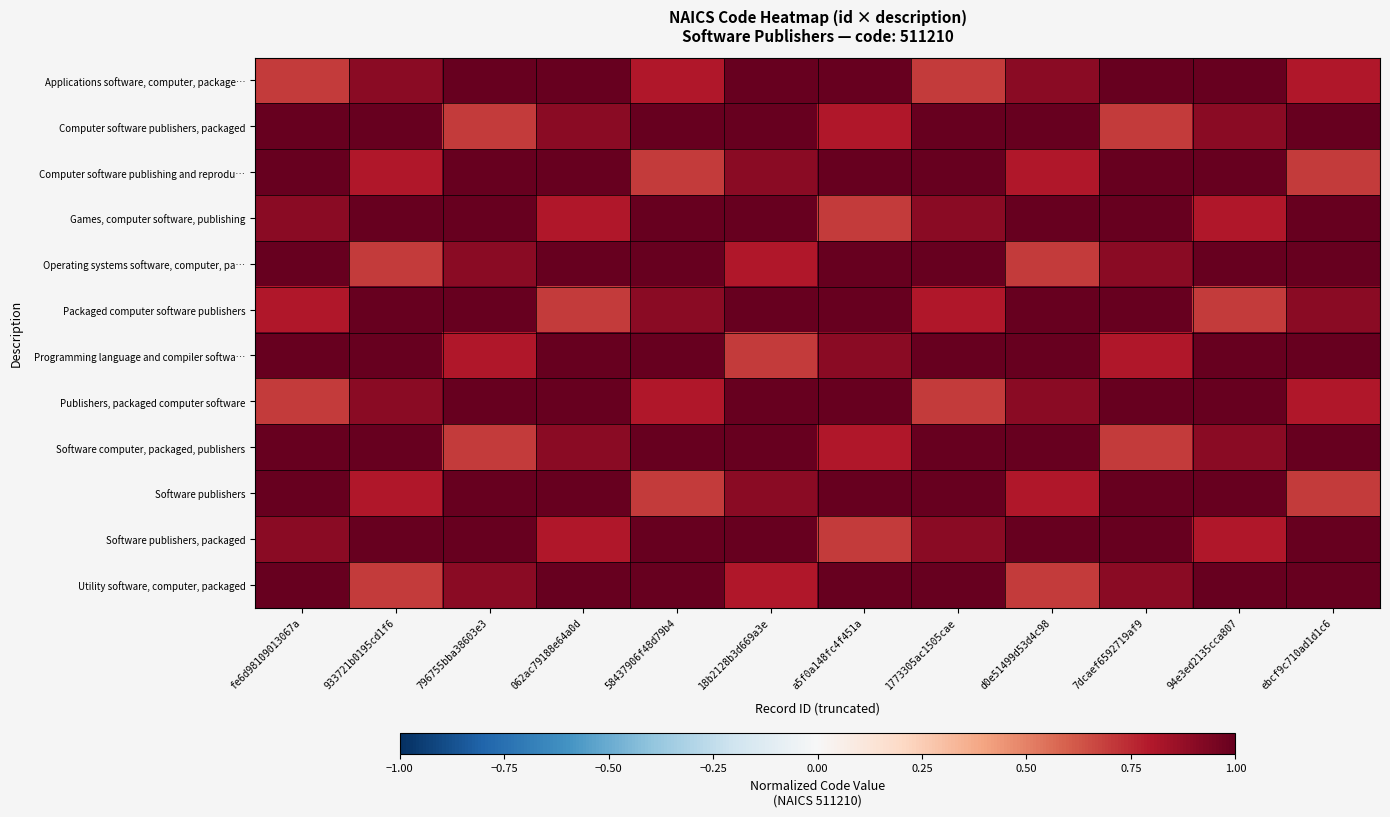

Reading left to right, extract all data points from this chart.

Applications software, computer, package…: fe6d98109013067a=0.7	933721b0195cd1f6=0.9	796755bba38603e3=1.0	062ac79188e64a0d=1.0	58437906f48d79b4=0.8	18b2128b3d669a3e=1.0	a5f0a148fc4f451a=1.0	1773305ac1505cae=0.7	d0e51499d53d4c98=0.9	7dcaef6592719af9=1.0	94e3ed2135cca807=1.0	ebcf9c710ad1d1c6=0.8
Computer software publishers, packaged: fe6d98109013067a=1.0	933721b0195cd1f6=1.0	796755bba38603e3=0.7	062ac79188e64a0d=0.9	58437906f48d79b4=1.0	18b2128b3d669a3e=1.0	a5f0a148fc4f451a=0.8	1773305ac1505cae=1.0	d0e51499d53d4c98=1.0	7dcaef6592719af9=0.7	94e3ed2135cca807=0.9	ebcf9c710ad1d1c6=1.0
Computer software publishing and reprodu…: fe6d98109013067a=1.0	933721b0195cd1f6=0.8	796755bba38603e3=1.0	062ac79188e64a0d=1.0	58437906f48d79b4=0.7	18b2128b3d669a3e=0.9	a5f0a148fc4f451a=1.0	1773305ac1505cae=1.0	d0e51499d53d4c98=0.8	7dcaef6592719af9=1.0	94e3ed2135cca807=1.0	ebcf9c710ad1d1c6=0.7
Games, computer software, publishing: fe6d98109013067a=0.9	933721b0195cd1f6=1.0	796755bba38603e3=1.0	062ac79188e64a0d=0.8	58437906f48d79b4=1.0	18b2128b3d669a3e=1.0	a5f0a148fc4f451a=0.7	1773305ac1505cae=0.9	d0e51499d53d4c98=1.0	7dcaef6592719af9=1.0	94e3ed2135cca807=0.8	ebcf9c710ad1d1c6=1.0
Operating systems software, computer, pa…: fe6d98109013067a=1.0	933721b0195cd1f6=0.7	796755bba38603e3=0.9	062ac79188e64a0d=1.0	58437906f48d79b4=1.0	18b2128b3d669a3e=0.8	a5f0a148fc4f451a=1.0	1773305ac1505cae=1.0	d0e51499d53d4c98=0.7	7dcaef6592719af9=0.9	94e3ed2135cca807=1.0	ebcf9c710ad1d1c6=1.0
Packaged computer software publishers: fe6d98109013067a=0.8	933721b0195cd1f6=1.0	796755bba38603e3=1.0	062ac79188e64a0d=0.7	58437906f48d79b4=0.9	18b2128b3d669a3e=1.0	a5f0a148fc4f451a=1.0	1773305ac1505cae=0.8	d0e51499d53d4c98=1.0	7dcaef6592719af9=1.0	94e3ed2135cca807=0.7	ebcf9c710ad1d1c6=0.9
Programming language and compiler softwa…: fe6d98109013067a=1.0	933721b0195cd1f6=1.0	796755bba38603e3=0.8	062ac79188e64a0d=1.0	58437906f48d79b4=1.0	18b2128b3d669a3e=0.7	a5f0a148fc4f451a=0.9	1773305ac1505cae=1.0	d0e51499d53d4c98=1.0	7dcaef6592719af9=0.8	94e3ed2135cca807=1.0	ebcf9c710ad1d1c6=1.0
Publishers, packaged computer software: fe6d98109013067a=0.7	933721b0195cd1f6=0.9	796755bba38603e3=1.0	062ac79188e64a0d=1.0	58437906f48d79b4=0.8	18b2128b3d669a3e=1.0	a5f0a148fc4f451a=1.0	1773305ac1505cae=0.7	d0e51499d53d4c98=0.9	7dcaef6592719af9=1.0	94e3ed2135cca807=1.0	ebcf9c710ad1d1c6=0.8
Software computer, packaged, publishers: fe6d98109013067a=1.0	933721b0195cd1f6=1.0	796755bba38603e3=0.7	062ac79188e64a0d=0.9	58437906f48d79b4=1.0	18b2128b3d669a3e=1.0	a5f0a148fc4f451a=0.8	1773305ac1505cae=1.0	d0e51499d53d4c98=1.0	7dcaef6592719af9=0.7	94e3ed2135cca807=0.9	ebcf9c710ad1d1c6=1.0
Software publishers: fe6d98109013067a=1.0	933721b0195cd1f6=0.8	796755bba38603e3=1.0	062ac79188e64a0d=1.0	58437906f48d79b4=0.7	18b2128b3d669a3e=0.9	a5f0a148fc4f451a=1.0	1773305ac1505cae=1.0	d0e51499d53d4c98=0.8	7dcaef6592719af9=1.0	94e3ed2135cca807=1.0	ebcf9c710ad1d1c6=0.7
Software publishers, packaged: fe6d98109013067a=0.9	933721b0195cd1f6=1.0	796755bba38603e3=1.0	062ac79188e64a0d=0.8	58437906f48d79b4=1.0	18b2128b3d669a3e=1.0	a5f0a148fc4f451a=0.7	1773305ac1505cae=0.9	d0e51499d53d4c98=1.0	7dcaef6592719af9=1.0	94e3ed2135cca807=0.8	ebcf9c710ad1d1c6=1.0
Utility software, computer, packaged: fe6d98109013067a=1.0	933721b0195cd1f6=0.7	796755bba38603e3=0.9	062ac79188e64a0d=1.0	58437906f48d79b4=1.0	18b2128b3d669a3e=0.8	a5f0a148fc4f451a=1.0	1773305ac1505cae=1.0	d0e51499d53d4c98=0.7	7dcaef6592719af9=0.9	94e3ed2135cca807=1.0	ebcf9c710ad1d1c6=1.0